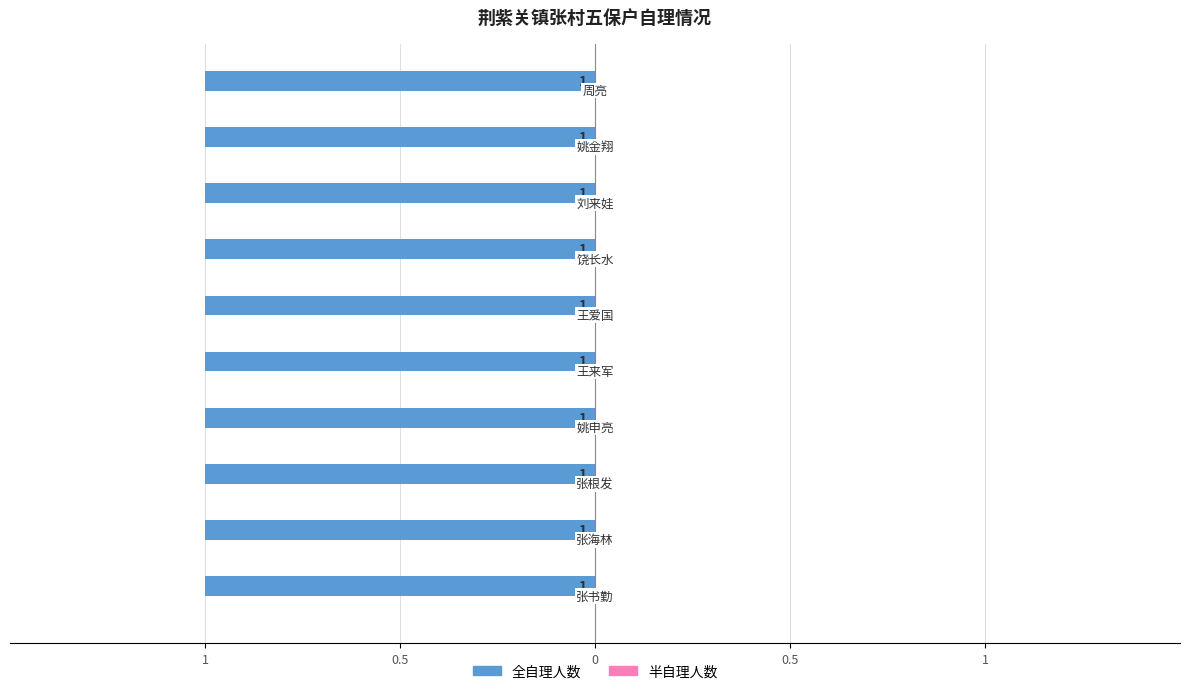

What is the difference between the highest and lowest values at 姚申亮?

1